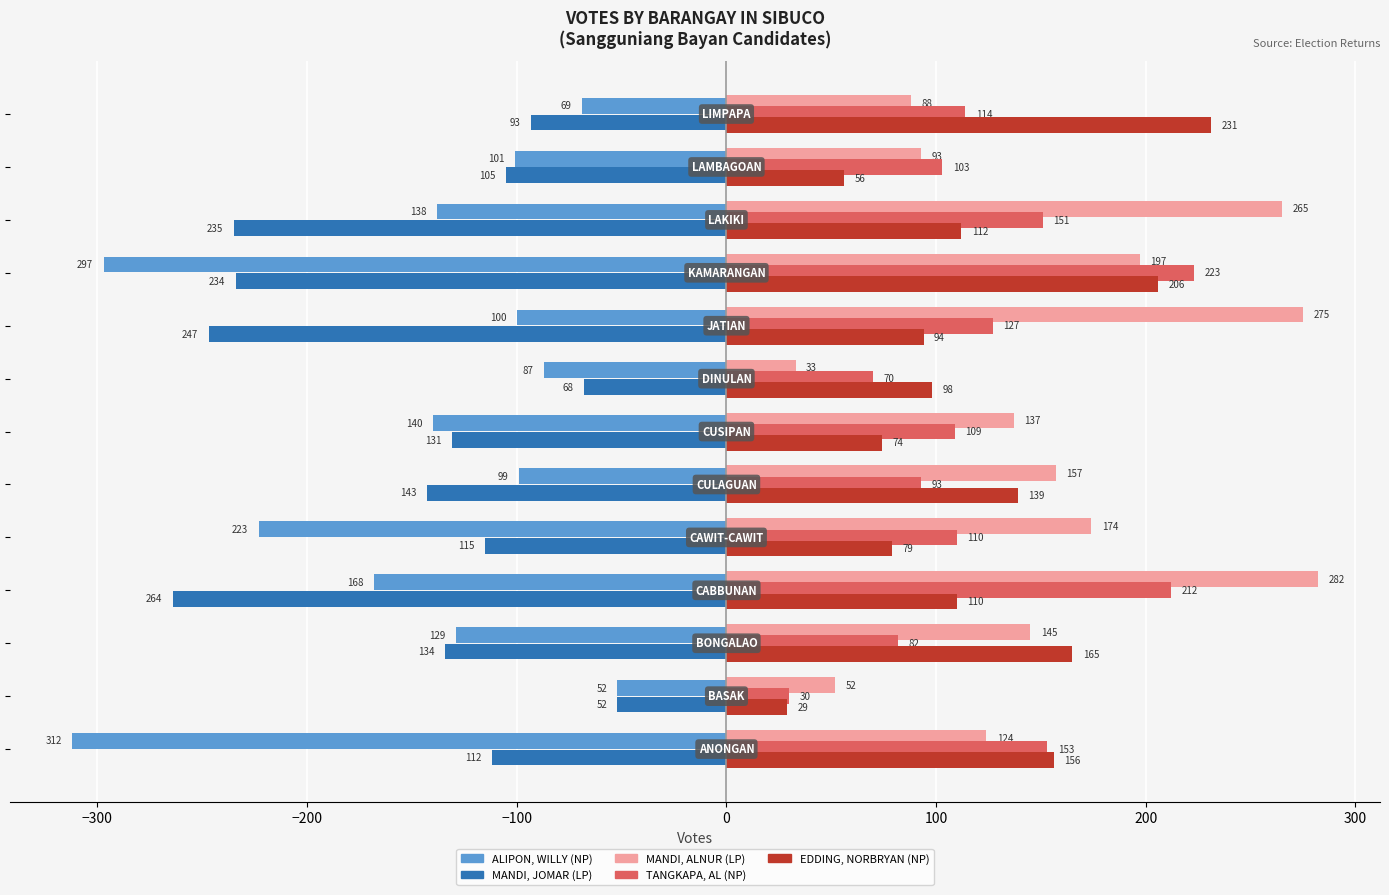

At how many categories does at least one series exceed 210?

5